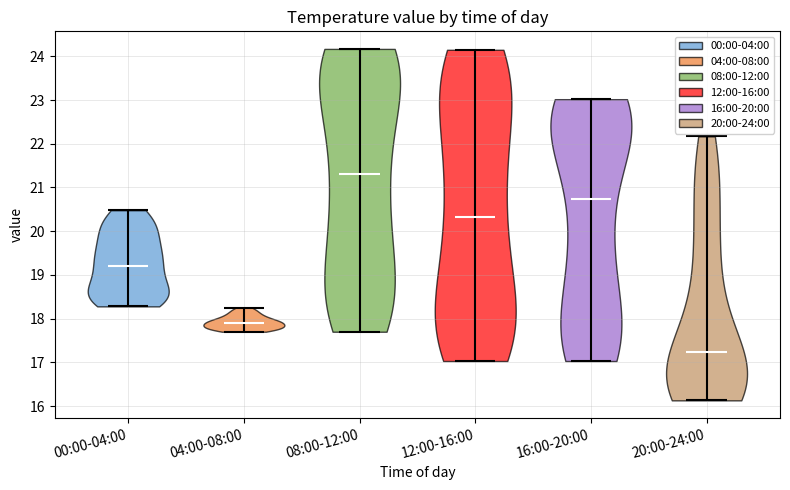

Reading left to right, read every violin against the y-axis: where its median line is, and the lowest and highest points it reaches. The values are not printed on the chart, so give them approximately, as read against the axis.

00:00-04:00: median line 19.2, lowest point 18.3, highest point 20.5
04:00-08:00: median line 17.9, lowest point 17.7, highest point 18.3
08:00-12:00: median line 21.3, lowest point 17.7, highest point 24.2
12:00-16:00: median line 20.3, lowest point 17.0, highest point 24.2
16:00-20:00: median line 20.7, lowest point 17.0, highest point 23.0
20:00-24:00: median line 17.2, lowest point 16.1, highest point 22.2